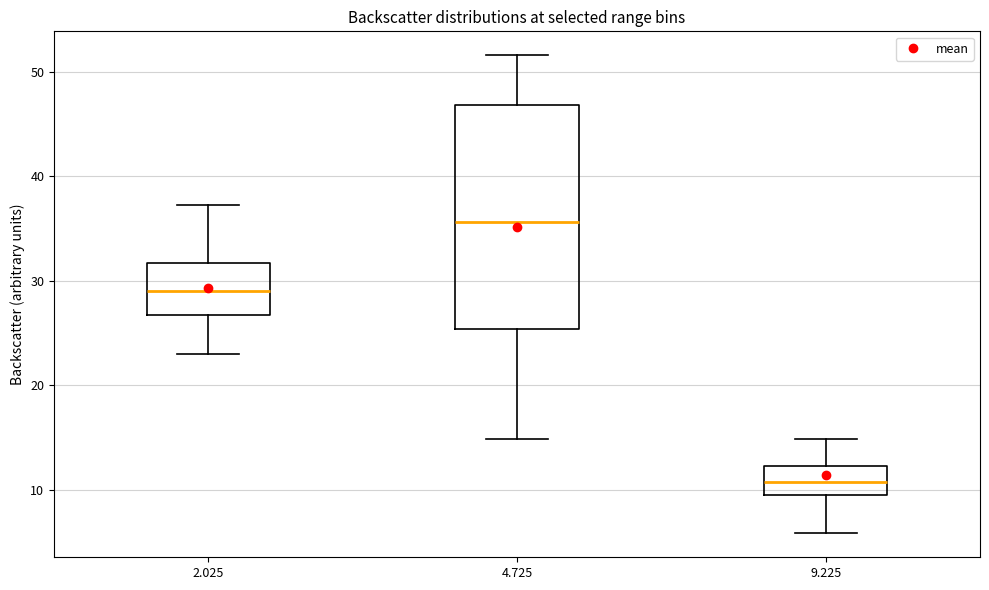

Where does the upper whisker of the box at x = 2.025 end on the y-axis? The values are not printed on the chart, so give them approximately, as read against the axis.

37